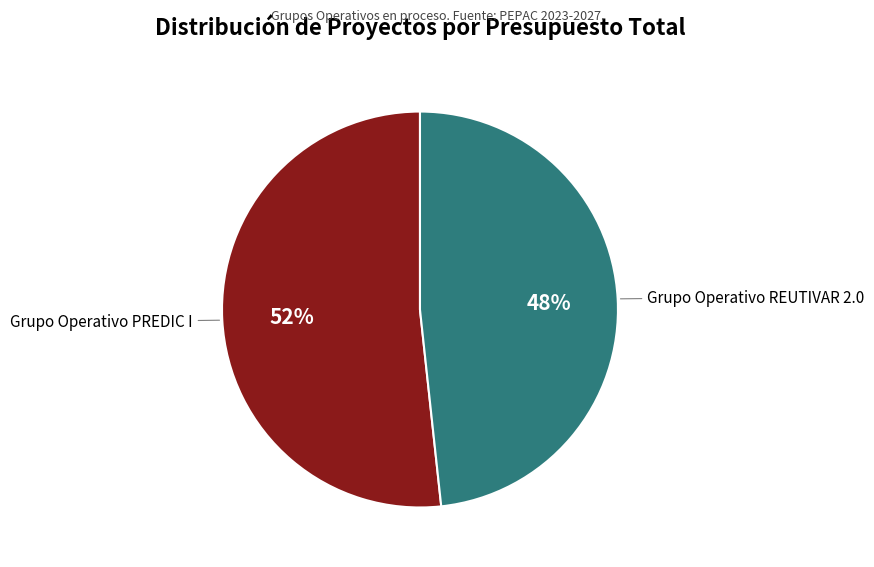

What percentage is the Grupo Operativo PREDIC I slice, to the nearest percent?

52%